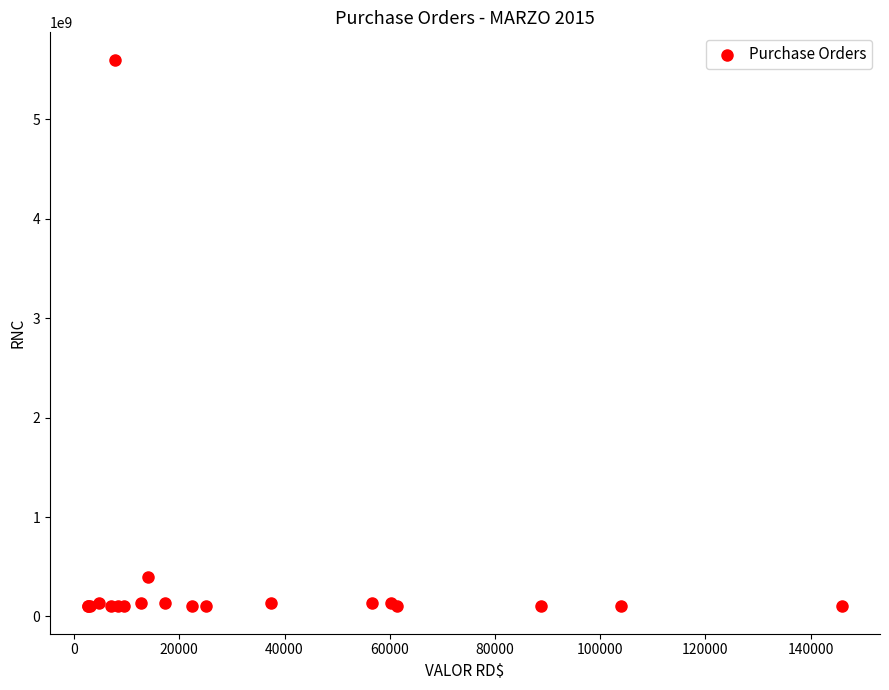

What Y value in the scatter plot is closest to 2850817923?

401501899